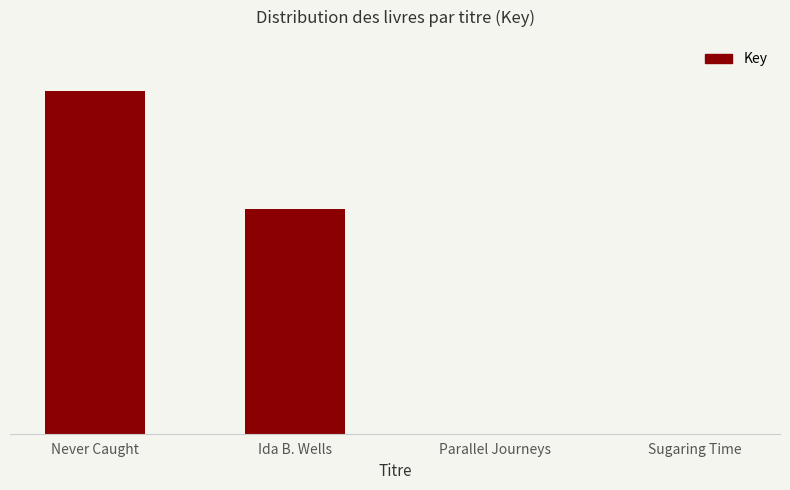

What is the change in value from Parallel Journeys to Sugaring Time?

-861